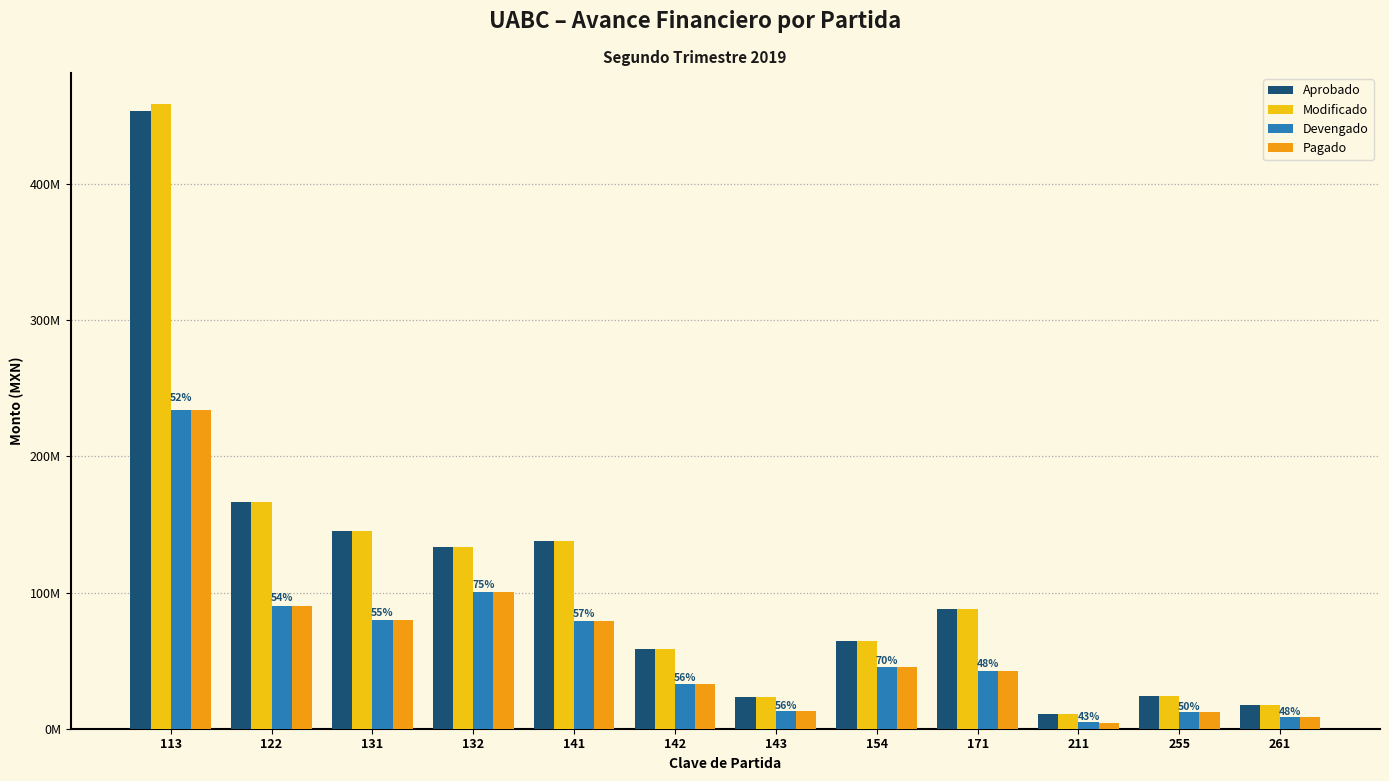

Are the bars grouped side by side (vs. stacked)?

Yes